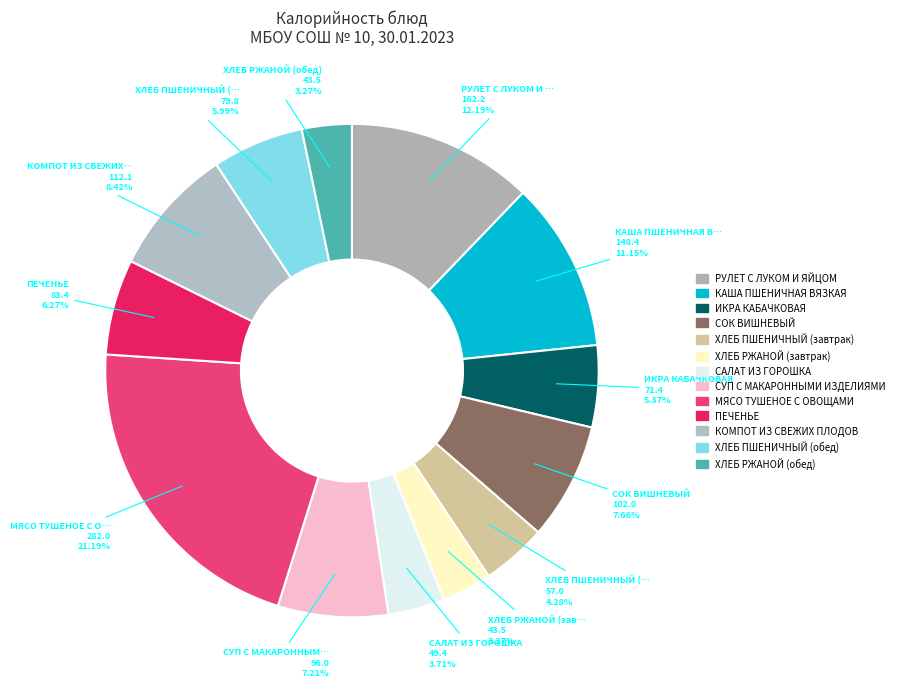

Count the number of slices in the pie.

13